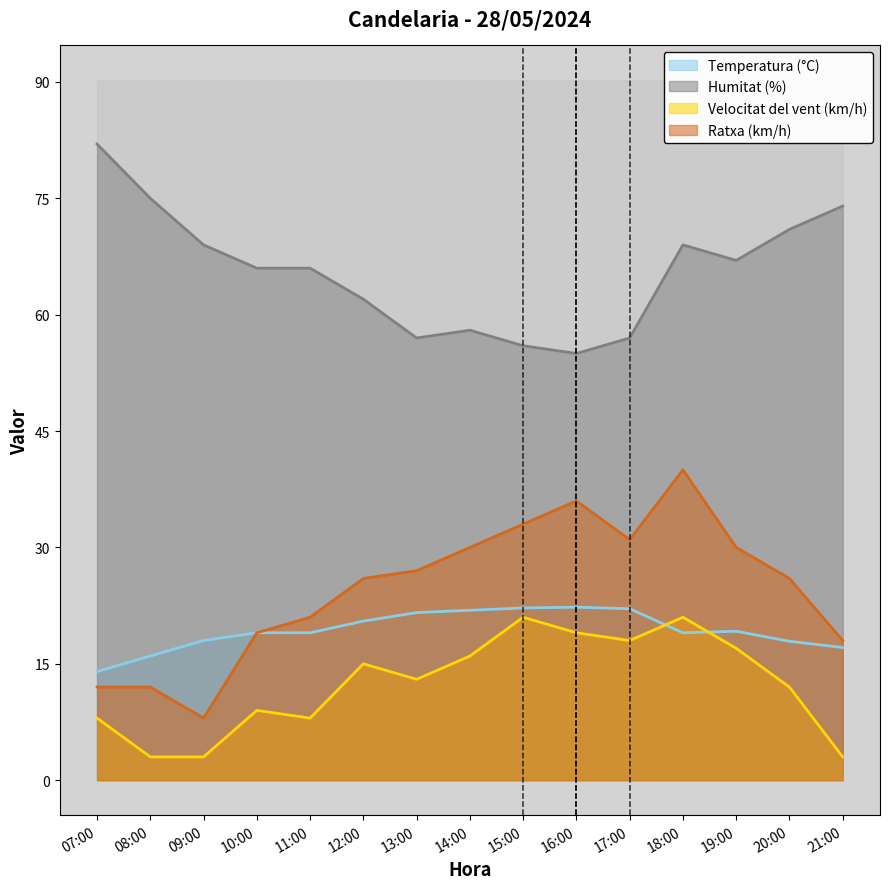

What is the minimum value for Ratxa (km/h)?

8.0